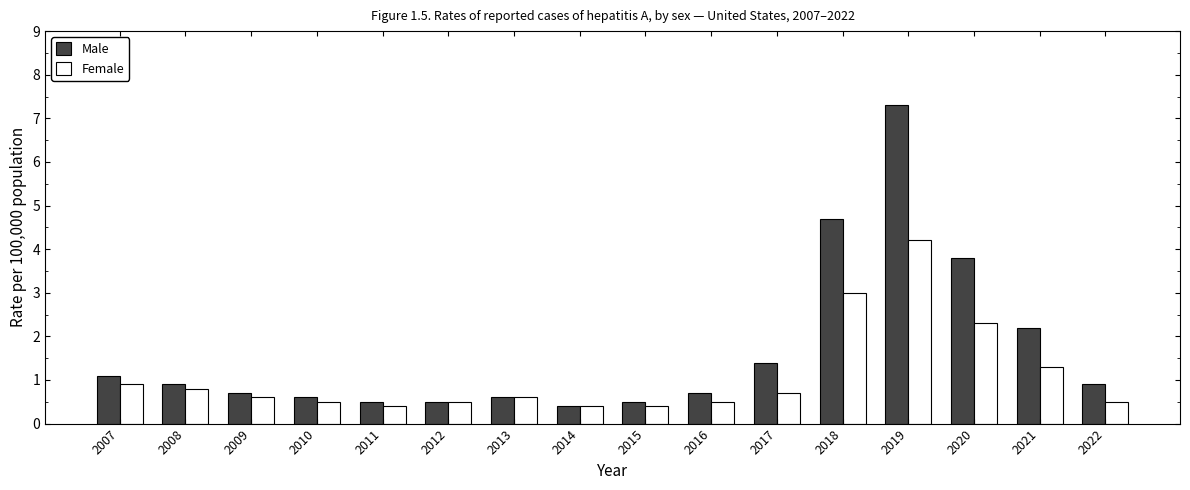

What is the average value of the Female series?

1.1